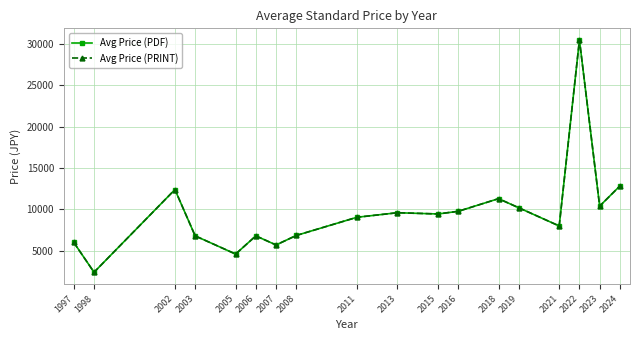

Does the chart have visible grid lines?

Yes